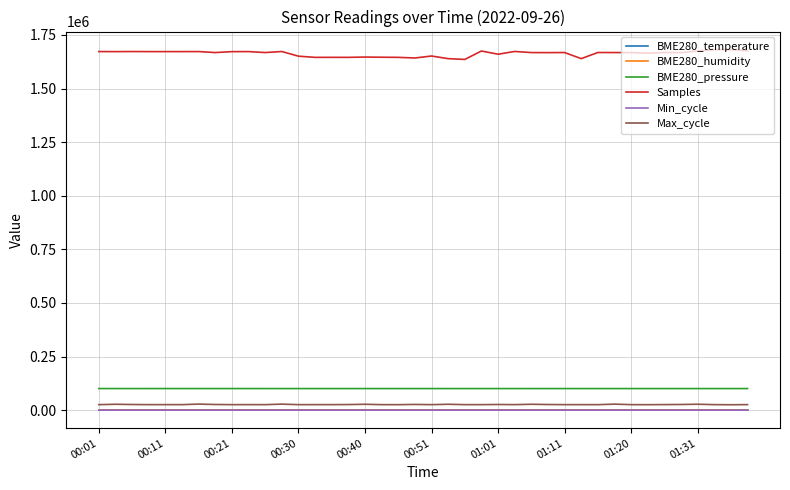

What is the minimum value shown in the chart?

11.0